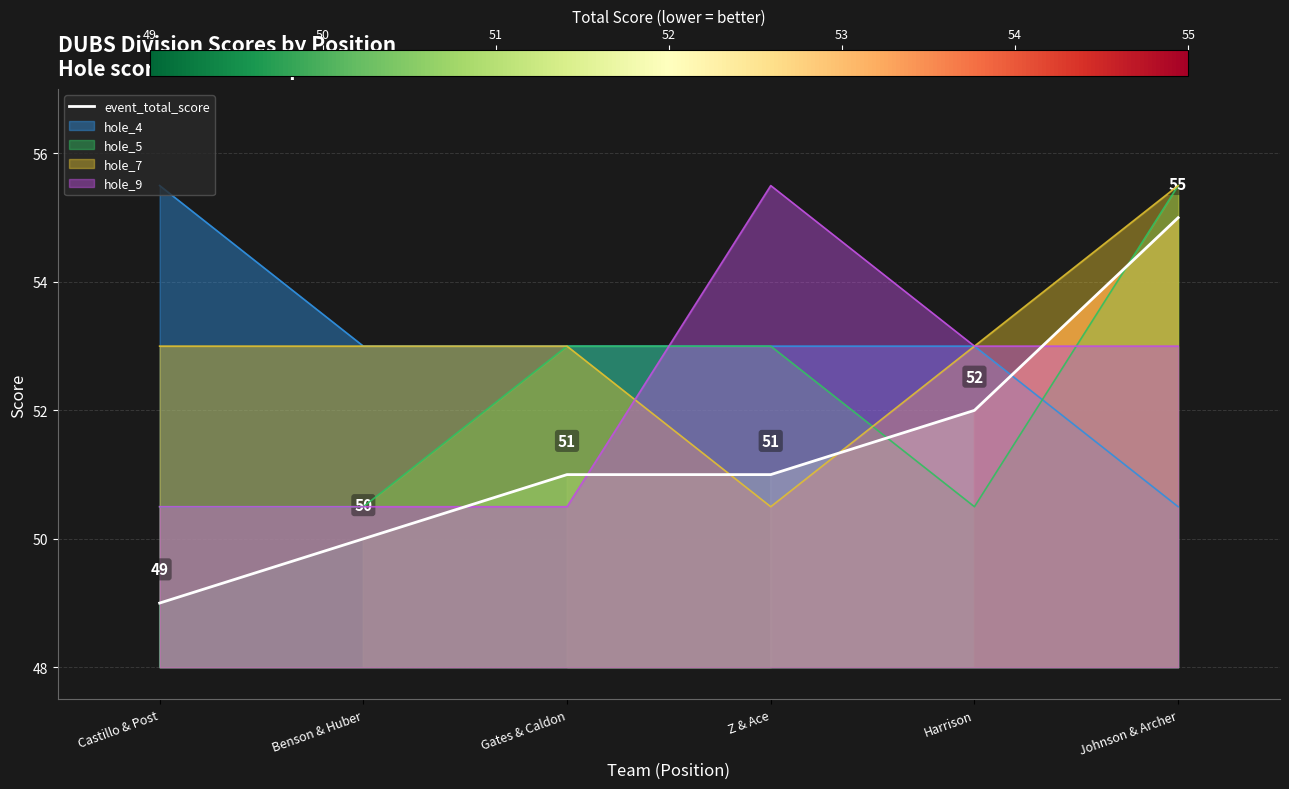

What position from the left is Gates & Caldon?

3